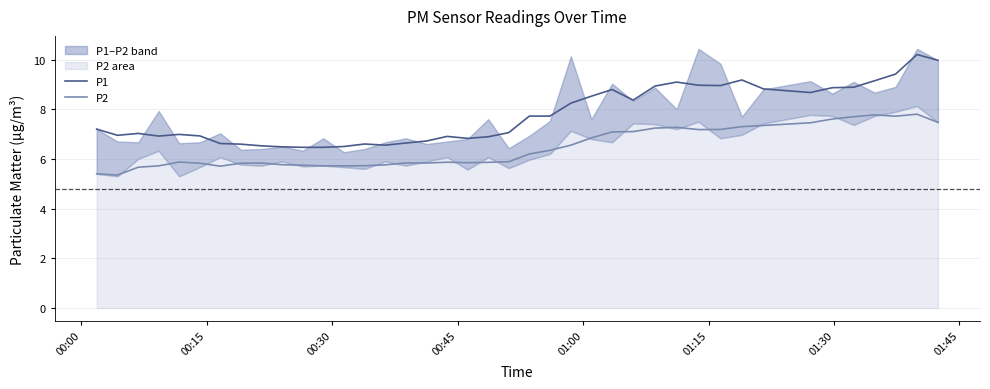

Which series has the largest range (max minus min)?

P1